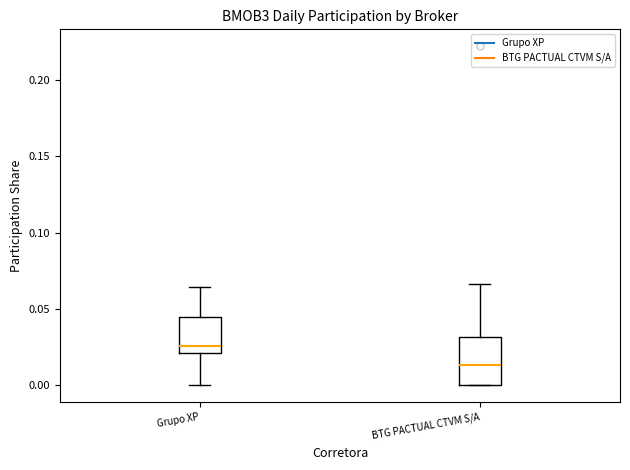

Reading left to right, read every box against the y-axis: the position of its median line, the range the box covers, and the ends of its whiskers. The values are not printed on the chart, so give them approximately, as read against the axis.

Grupo XP: median 0.025, box 0.020 to 0.045, whiskers 0.000 to 0.065
BTG PACTUAL CTVM S/A: median 0.015, box 0.000 to 0.030, whiskers 0.000 to 0.065